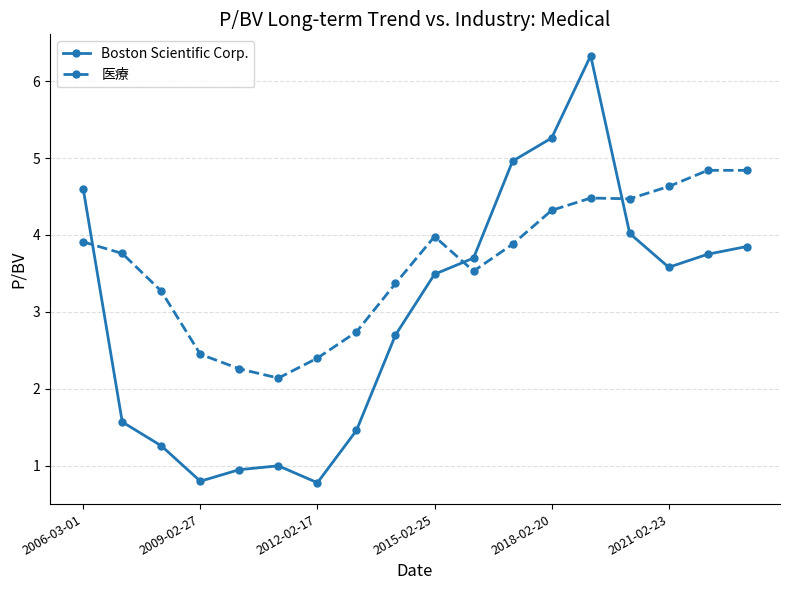

What are all the series names shown in the legend?

Boston Scientific Corp., 医療